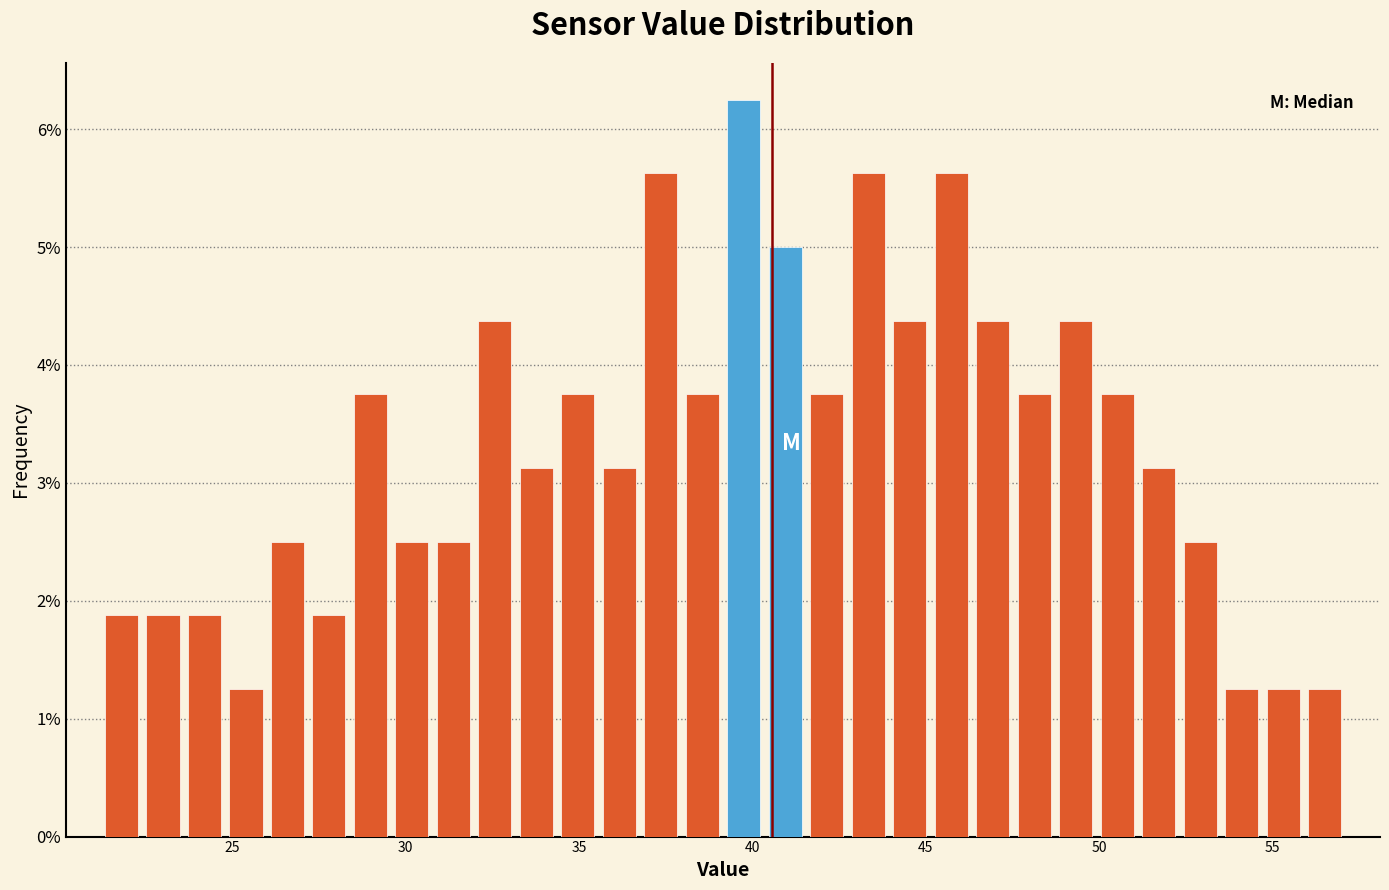

Around what value on the x-axis is the tallest bar? Give the approximate position of its centre, as read against the axis.

39.5